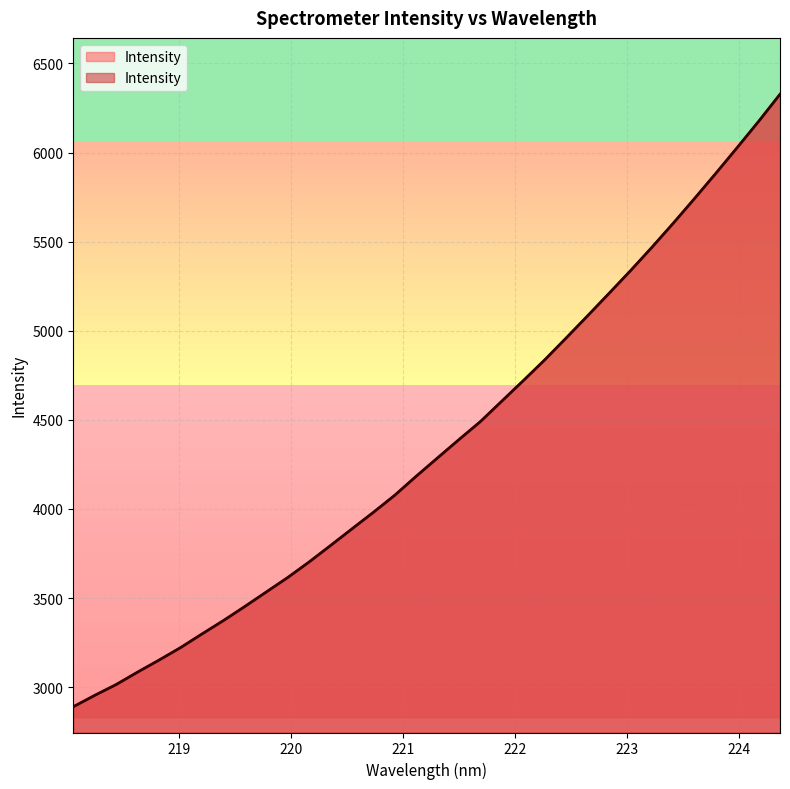

True or false: the data shows 8985.0 at 224.3616.

False